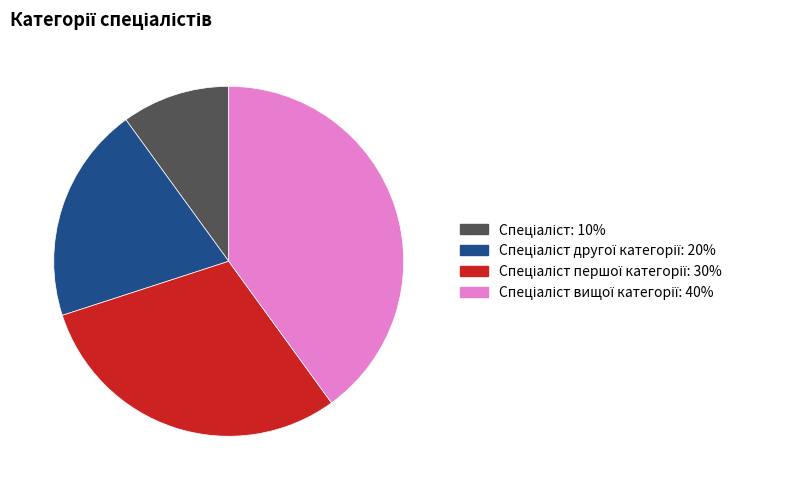

How many slices are in this pie chart?

4